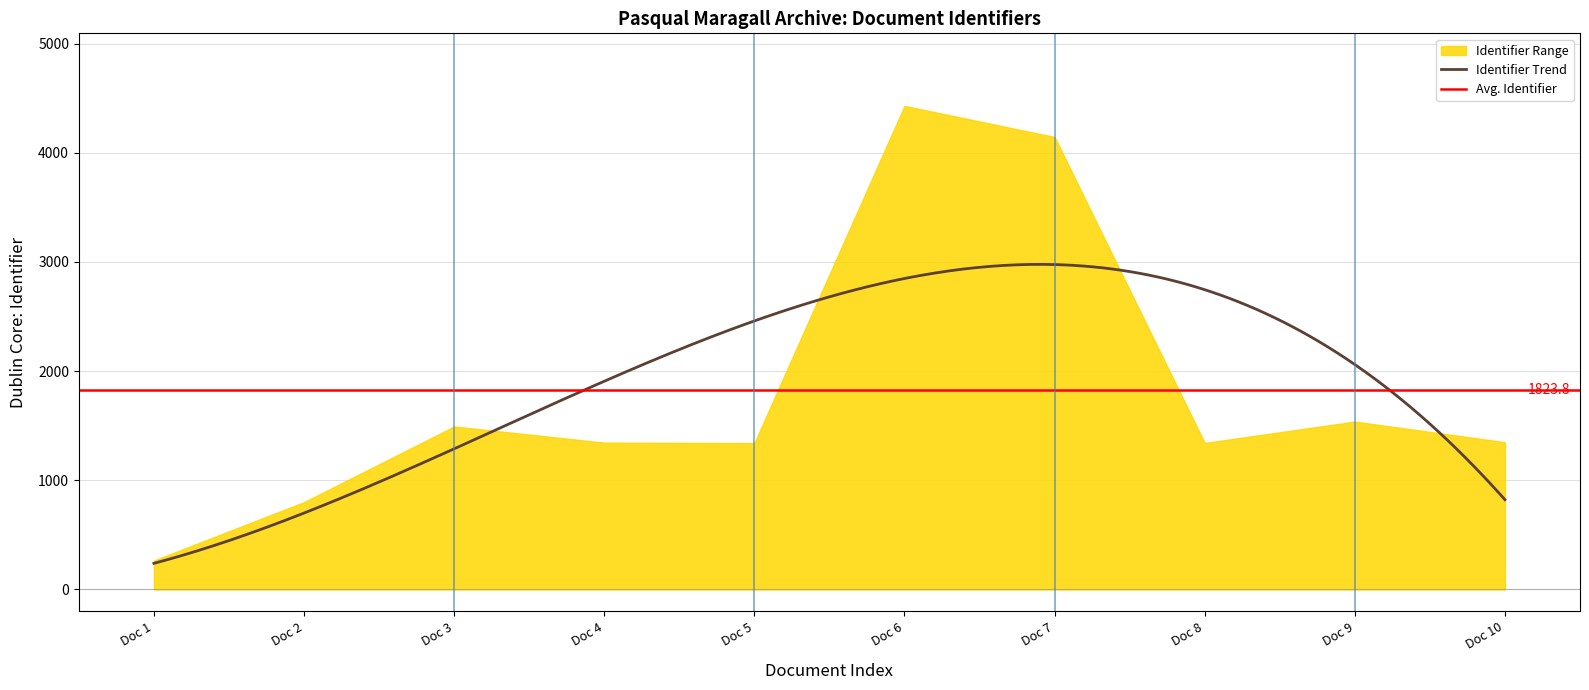

What is the value of the 2nd point from the left?

800